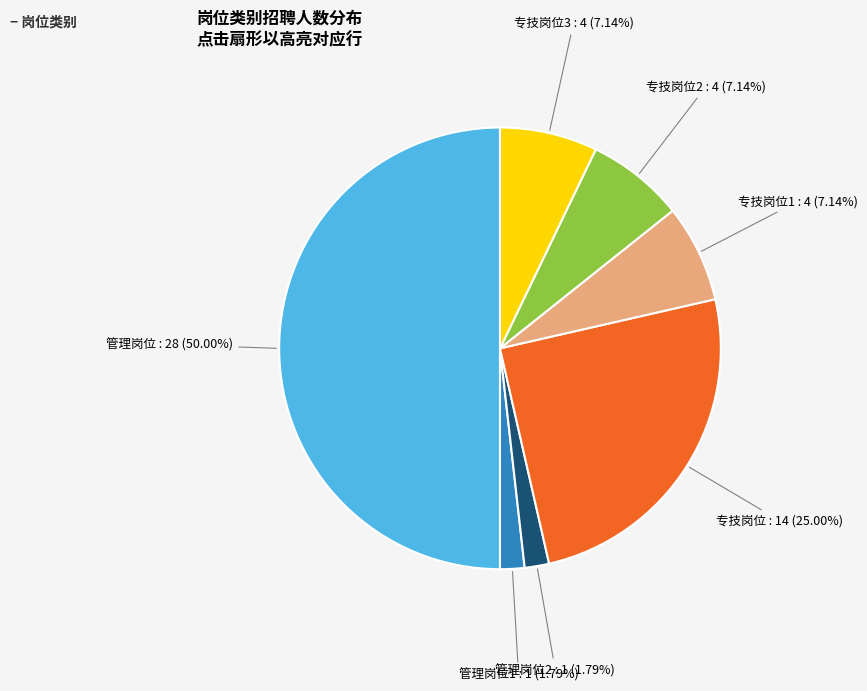

Count the number of slices in the pie.

7